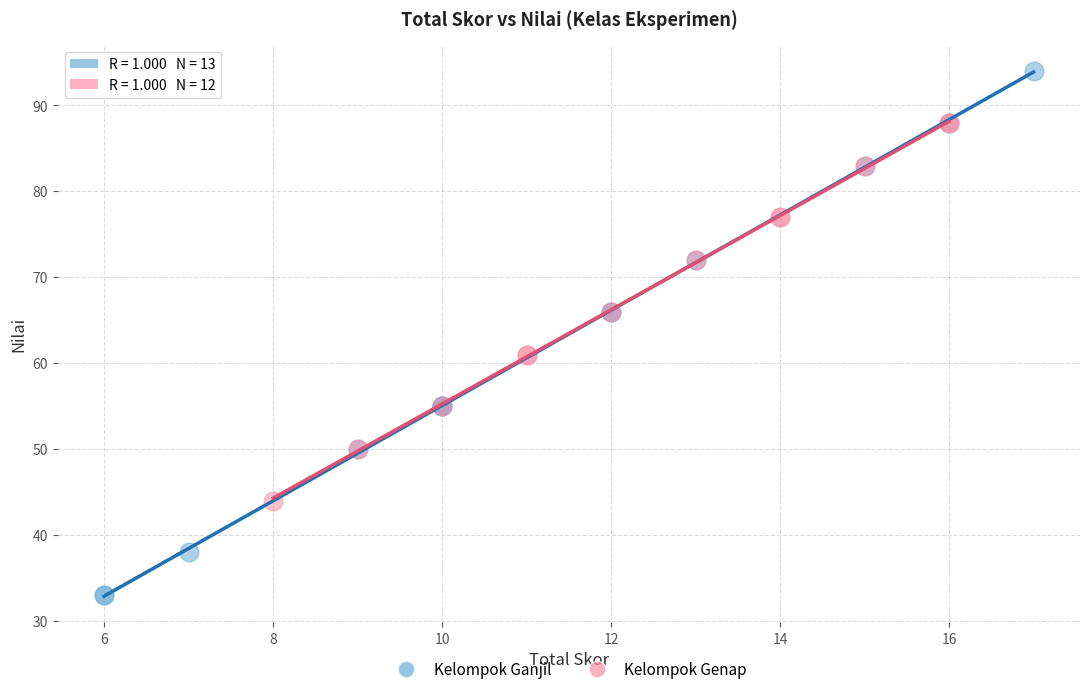

Which series contains the lowest Y value?

Kelompok Ganjil